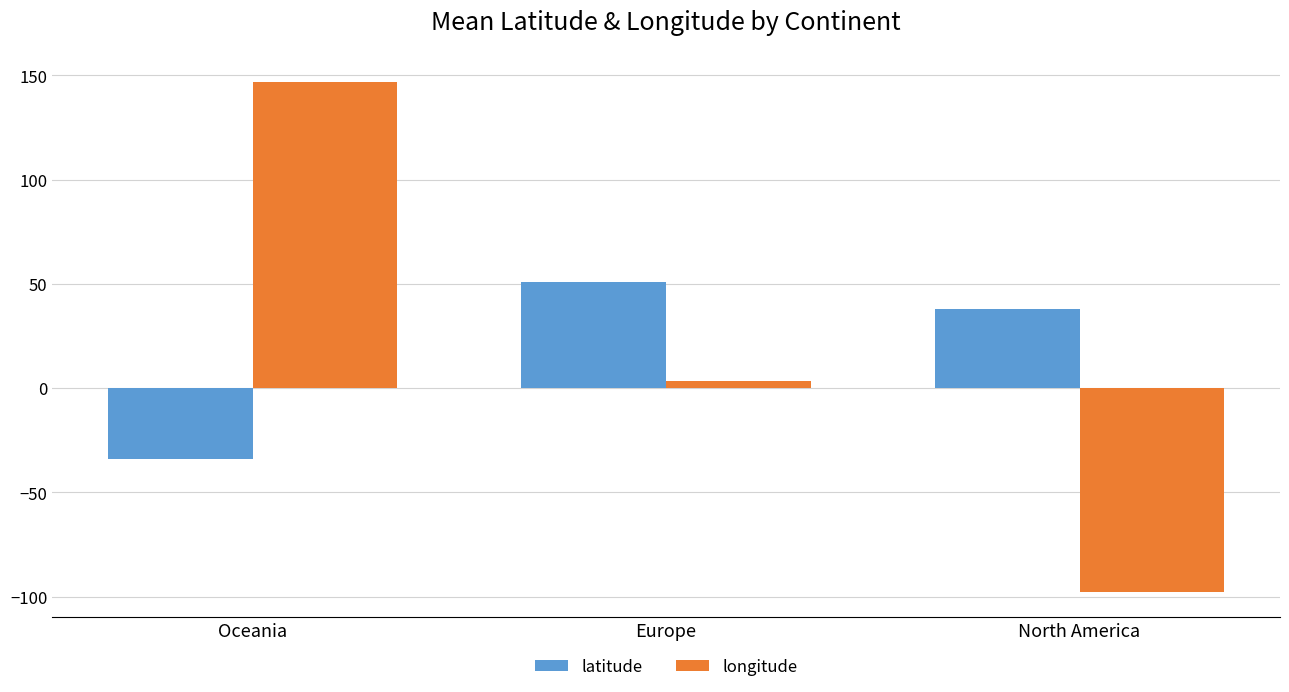

The longitude series shows 146.6 at Oceania. True or false?

True